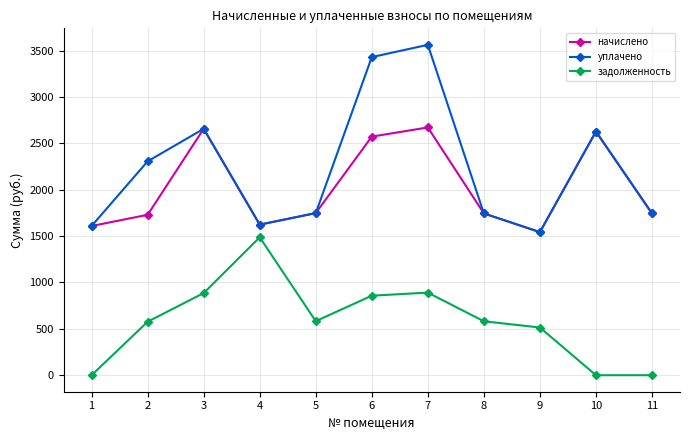

Count the number of categories in the chart.

11